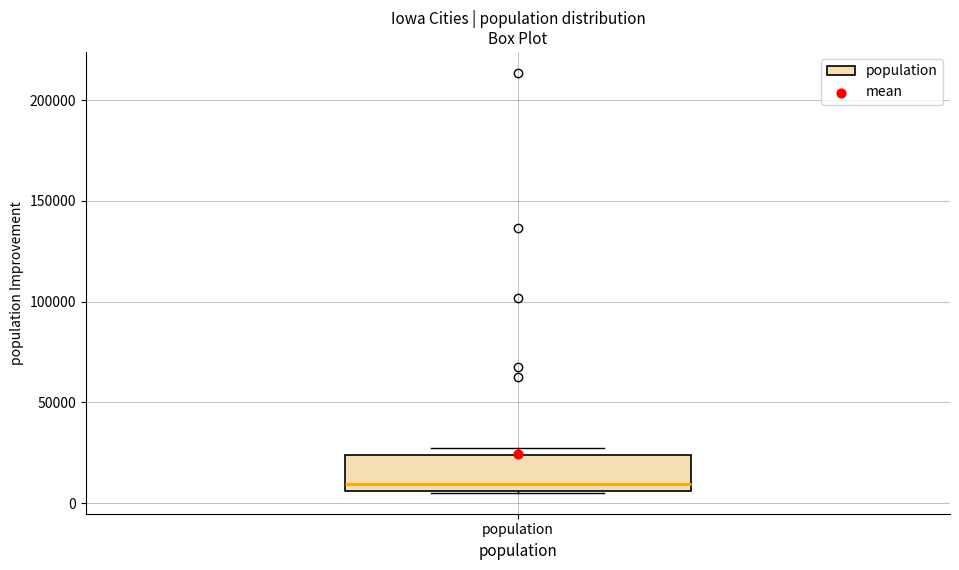

Read this box plot against the y-axis: the position of the median line, the range covered by the box, and the ends of both whiskers. The values are not printed on the chart, so give them approximately, as read against the axis.

median 10000, box 5000 to 25000, whiskers 5000 to 30000